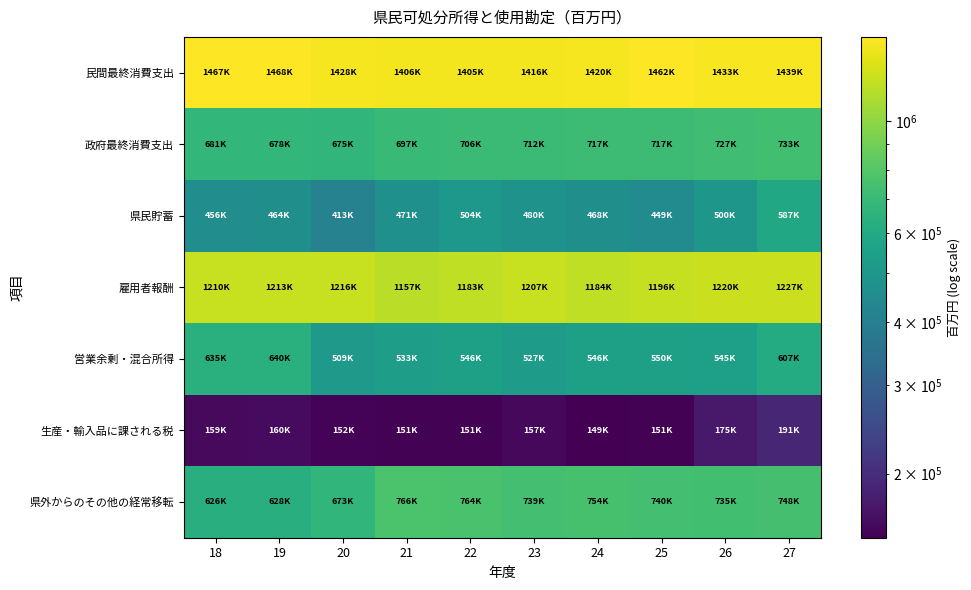

What is the smallest value displayed?

149355